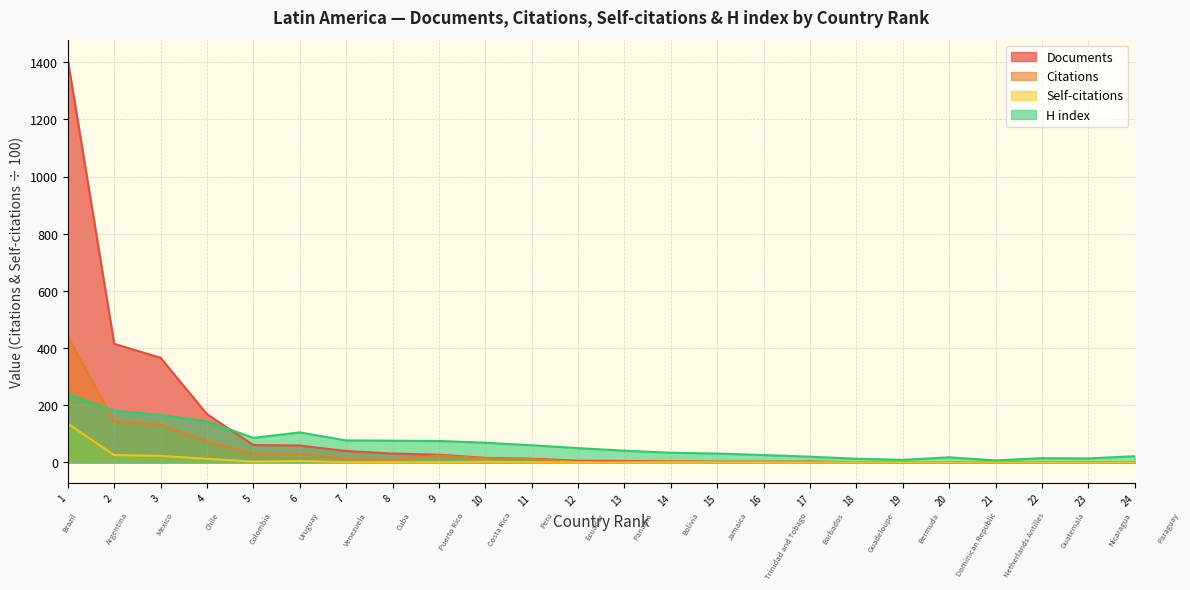

Reading left to right, what are all the values shown in this chart?

Documents: 1408.0	415.0	366.0	169.0	61.0	59.0	40.0	31.0	27.0	16.0	13.0	6.0	5.0	4.0	3.0	3.0	3.0	1.0	1.0	1.0	1.0	1.0	1.0	1.0
Citations: 440.4	144.2	131.2	74.2	29.7	30.1	11.6	9.1	24.6	14.1	12.0	1.4	0.9	2.7	0.3	0.8	0.0	0.1	0.6	0.6	0.4	0.1	0.1	0.4
Self-citations: 135.8	25.5	23.0	12.7	2.7	5.3	0.8	0.9	1.0	2.2	0.9	0.1	0.1	0.1	0.0	0.1	0.0	0.0	0.1	0.0	0.0	0.0	0.0	0.0
H index: 239.0	181.0	166.0	144.0	86.0	105.0	77.0	76.0	75.0	69.0	60.0	50.0	41.0	34.0	31.0	26.0	20.0	13.0	9.0	18.0	7.0	15.0	14.0	22.0